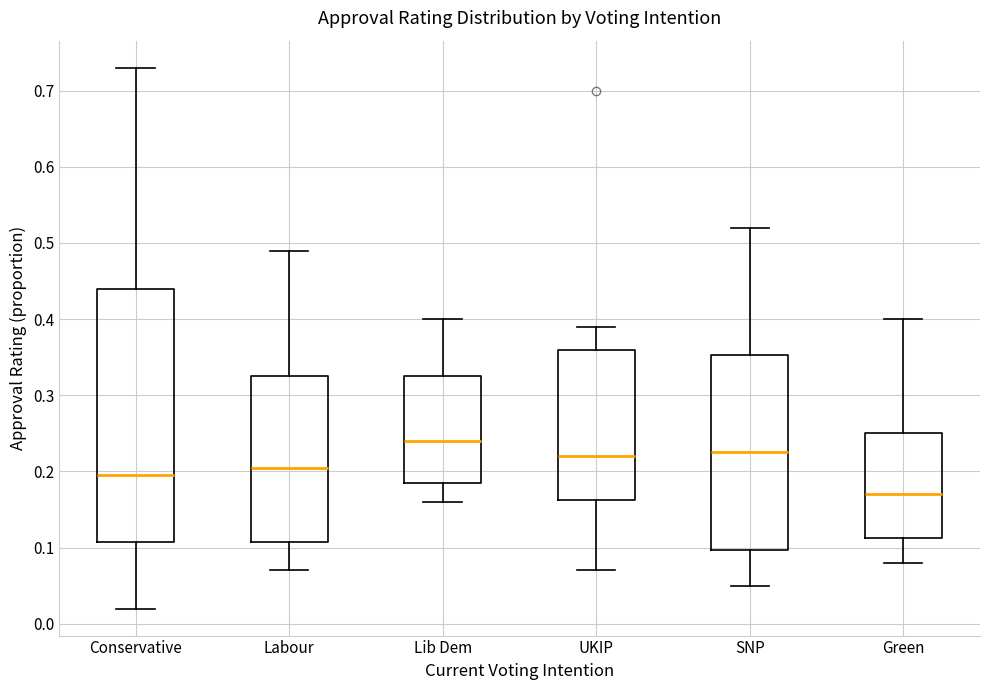

Which box's median line is the lowest?

Green